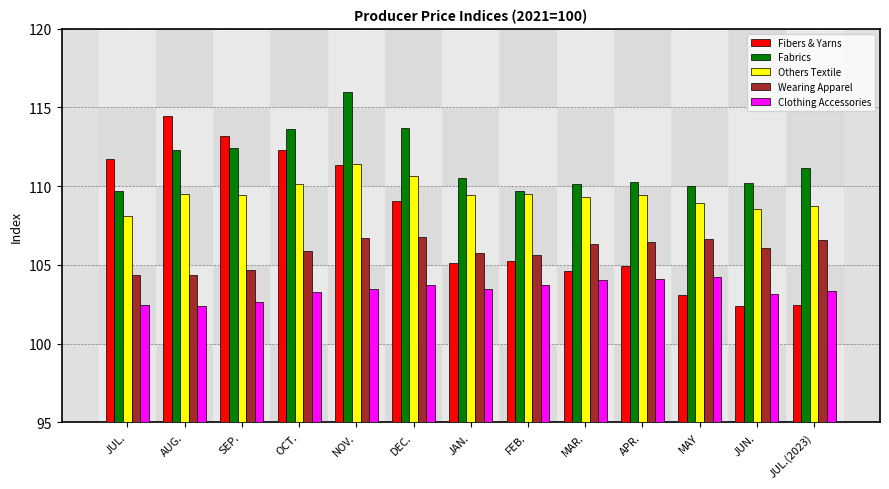

What is the label of the 6th bar from the right?

FEB.